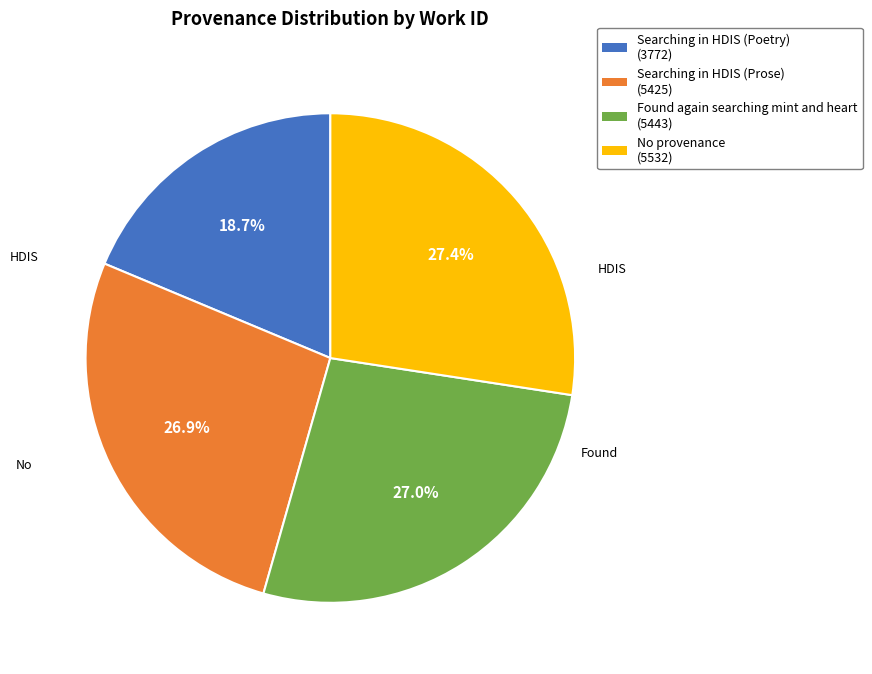

Count the number of slices in the pie.

4